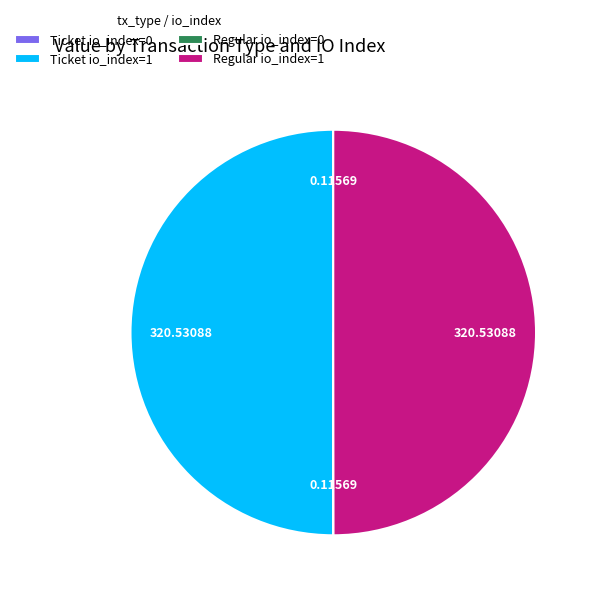

How many slices are in this pie chart?

4